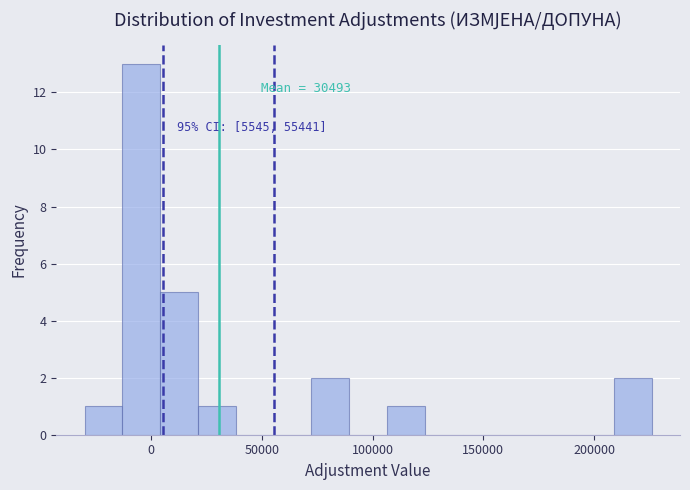

Read against the x-axis, roughly where is the centre of the tallest bar?

-5000